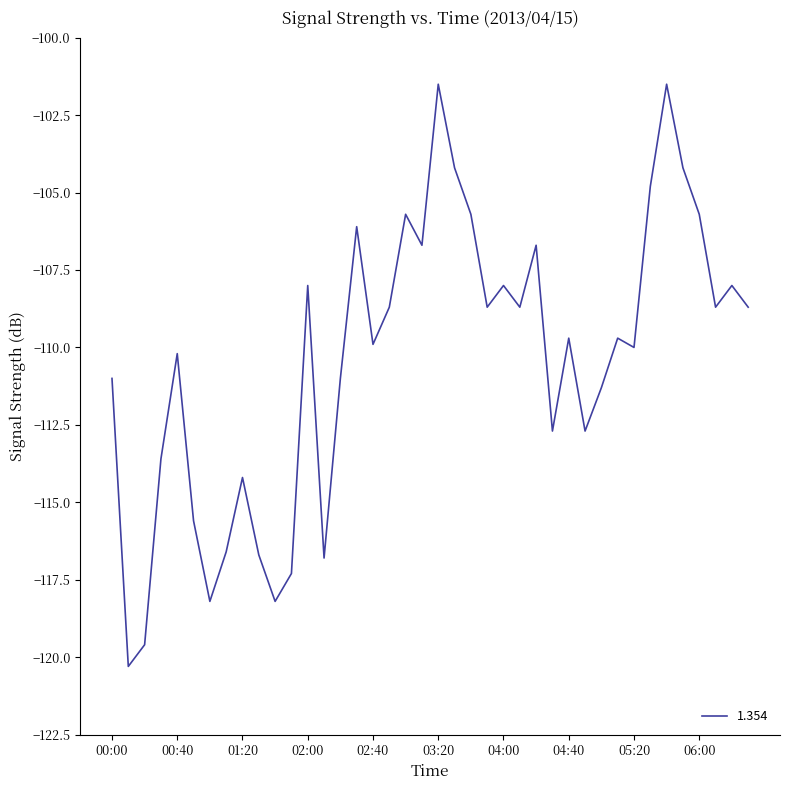

What is the difference between the maximum and minimum values?

18.8